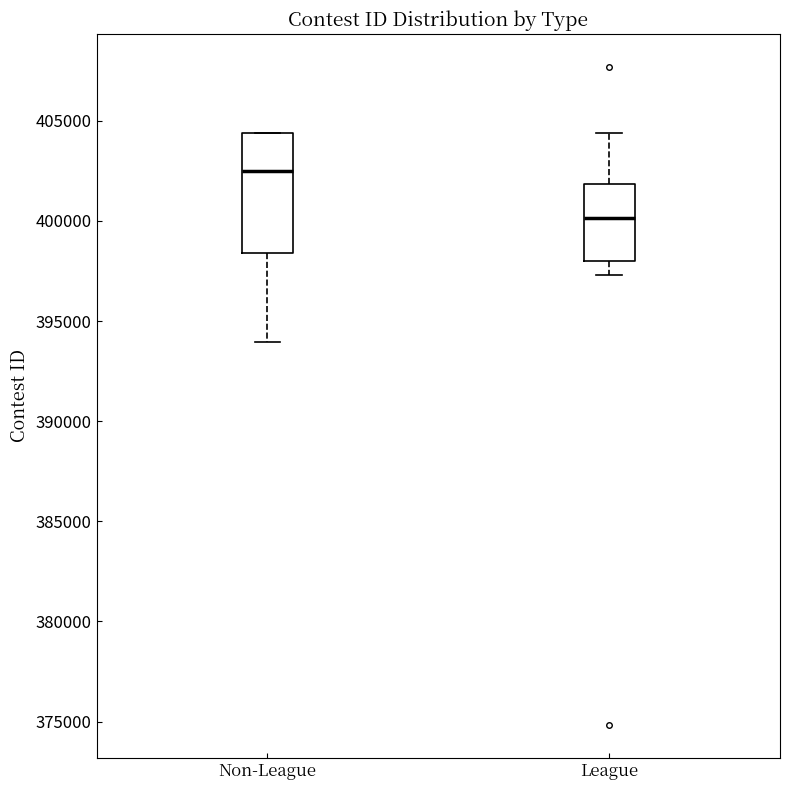

Where is the lower edge of the box for Non-League on the y-axis? The values are not printed on the chart, so give them approximately, as read against the axis.

398500